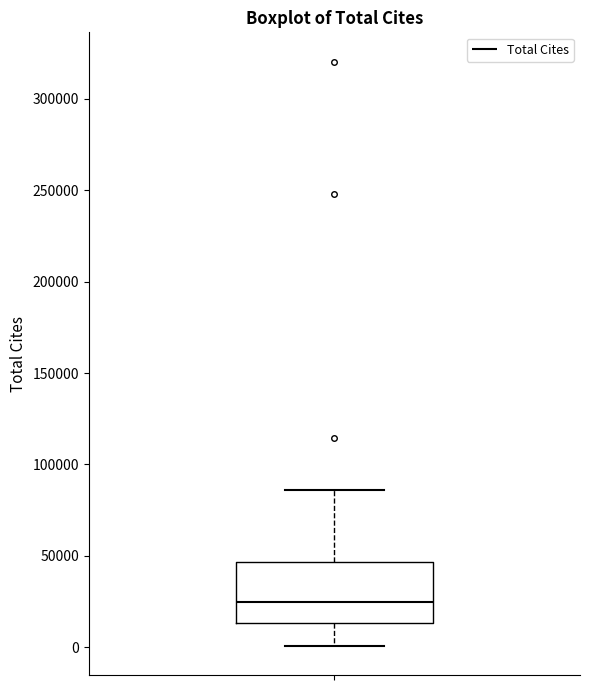

Transcribe this box plot: give where the median line is, the range the box spans, and where the two whiskers end, as read against the y-axis. The values are not printed on the chart, so give them approximately, as read against the axis.

median 25000, box 15000 to 45000, whiskers 0 to 85000